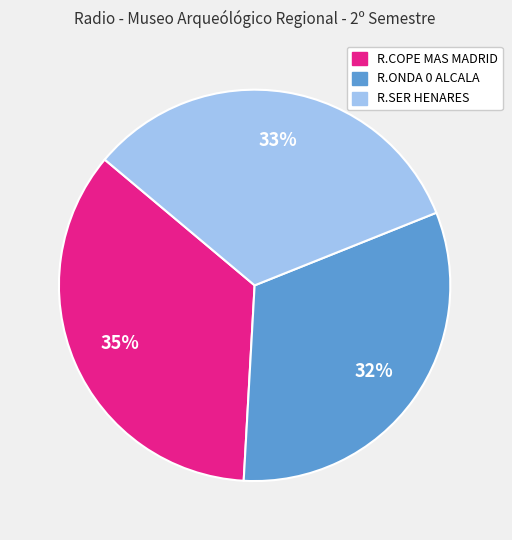

How many segments does this pie chart have?

3